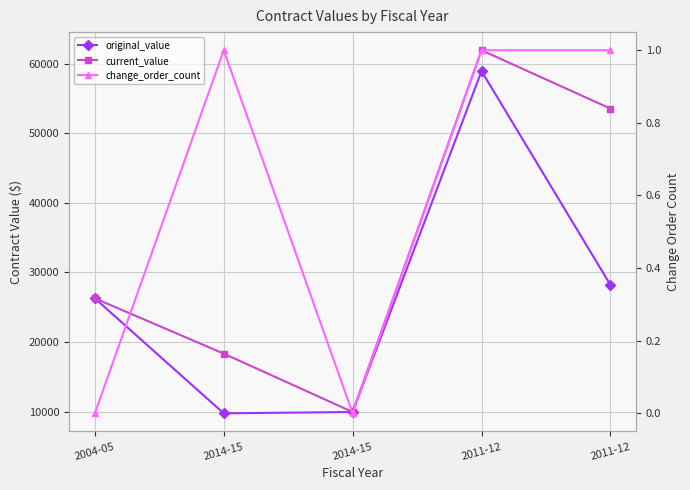

How many positive values does the change_order_count series have?

3